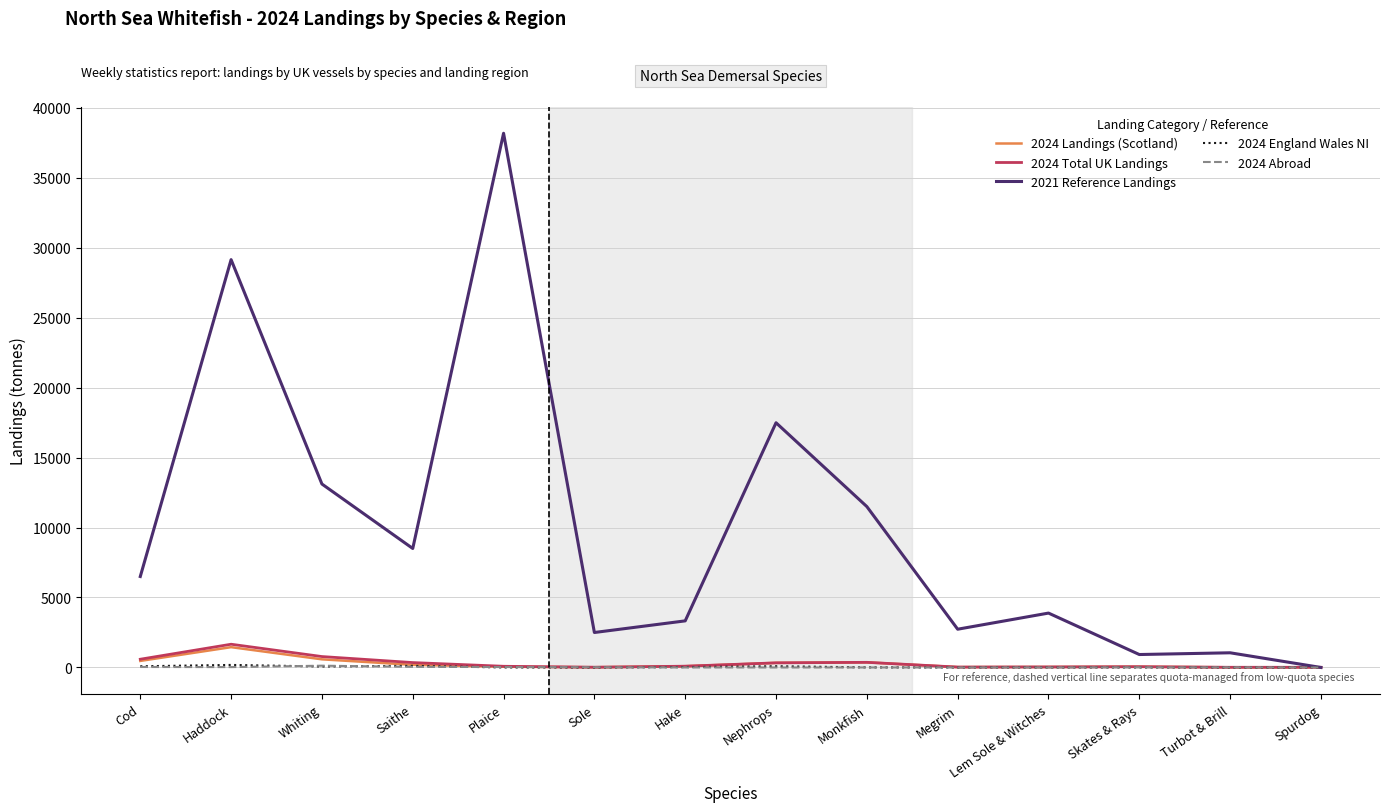

Which series has the largest total across all categories?

2021 Reference Landings